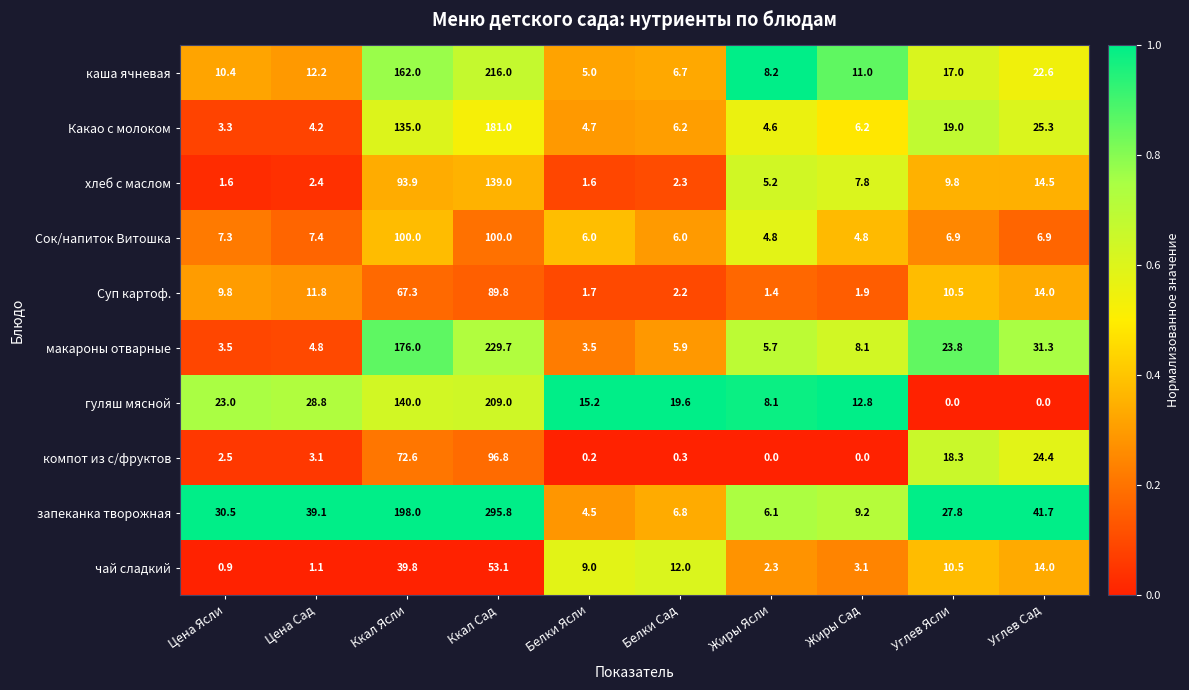

Which series has the widest spread of values?

запеканка творожная